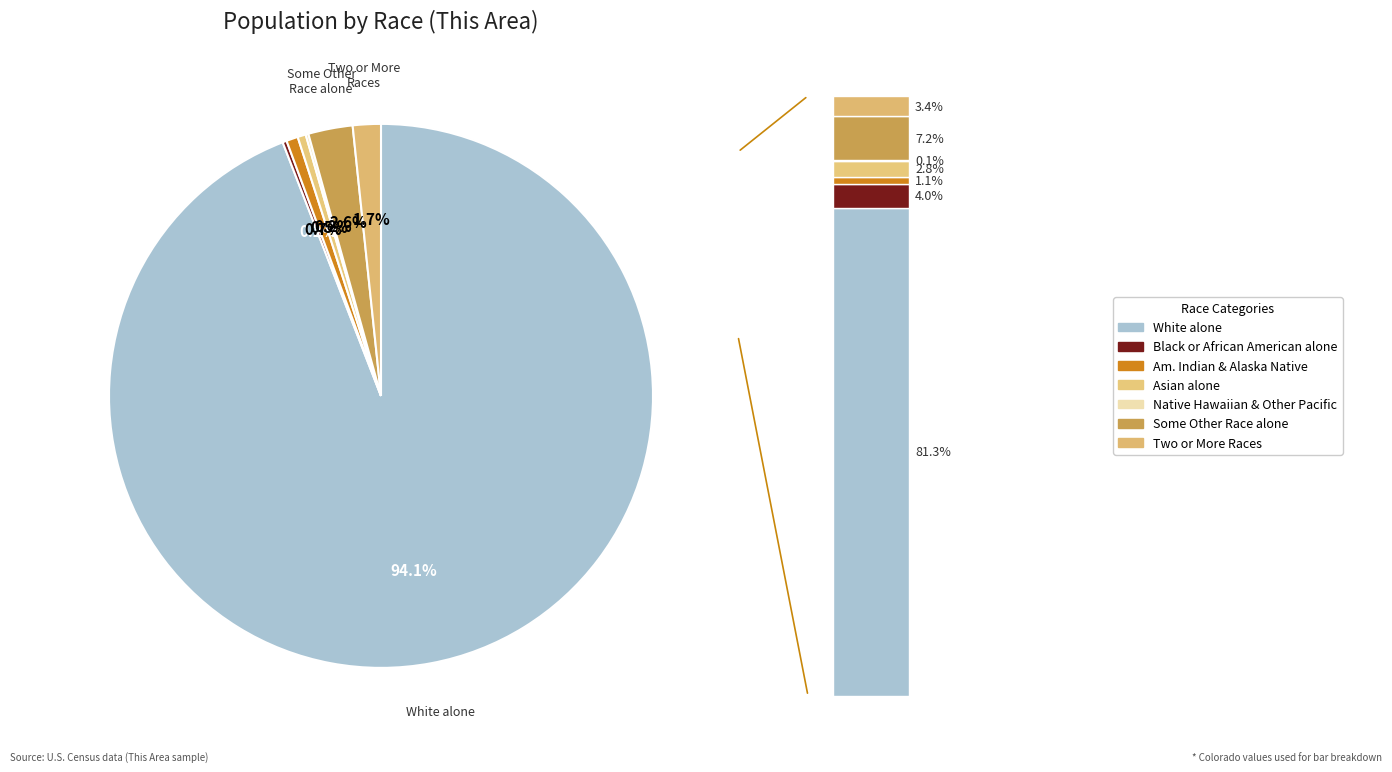

What is the change in value from White alone to American Indian and Alaska Native?

-2301